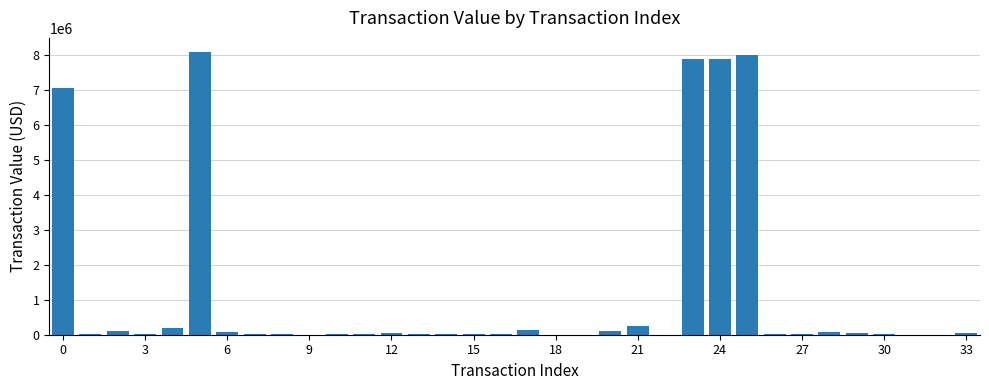

Count the number of data series in this chart.

1